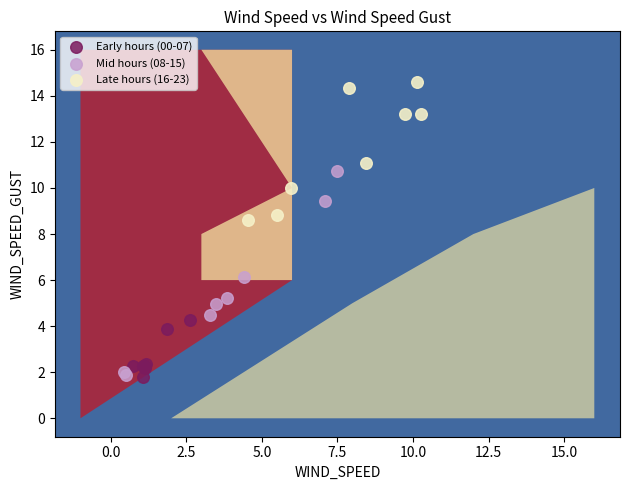

Which series contains the highest Y value?

Late hours (16-23)